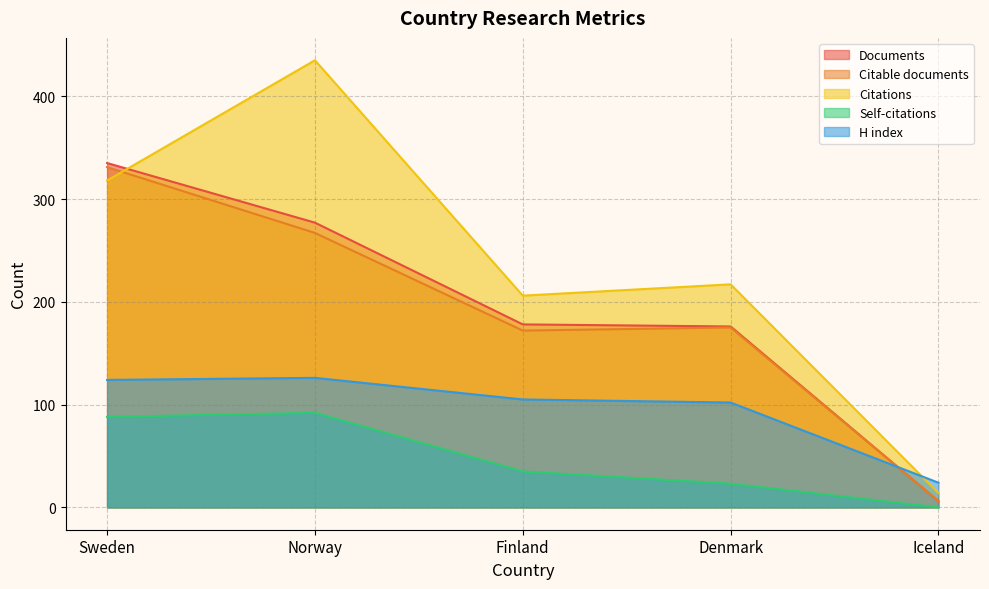

Which has a higher value, Denmark or Sweden?

Sweden